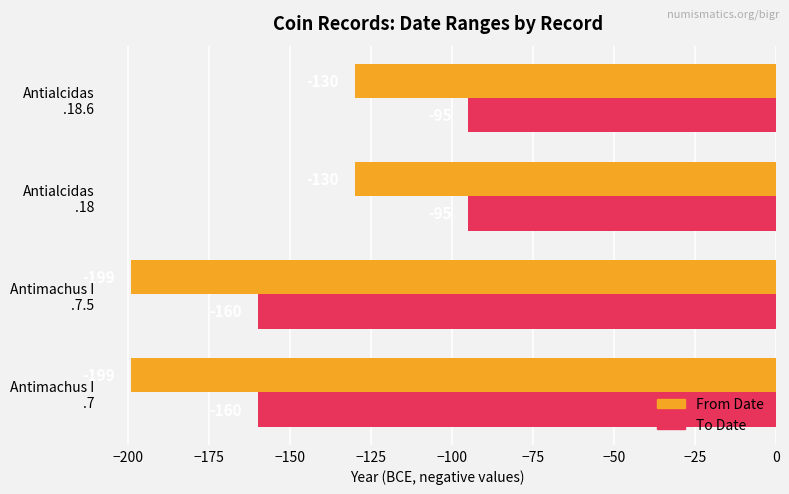

Which series has the widest spread of values?

From Date